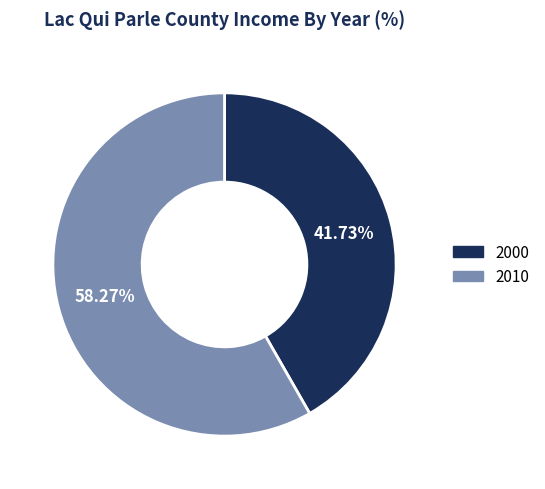

Between 2000 and 2010, which is larger?

2010